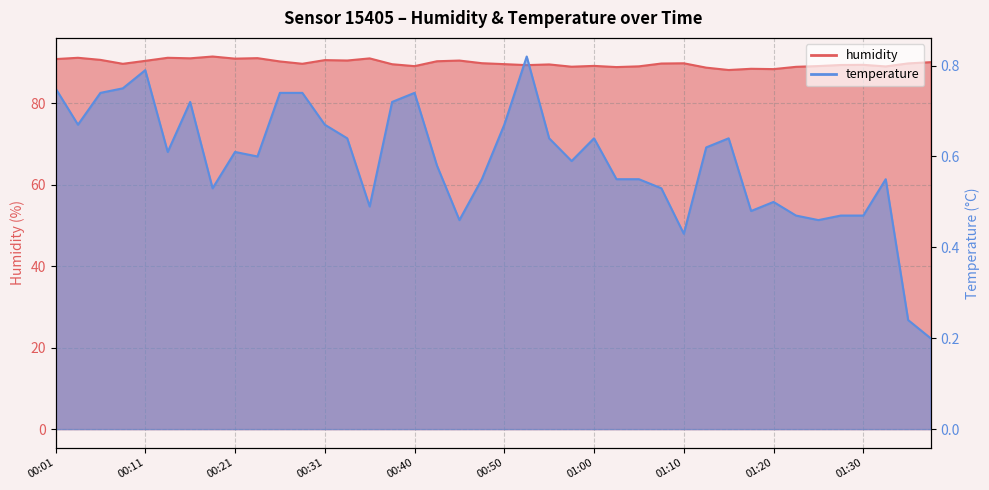

Read the humidity value at 01:05.

89.0